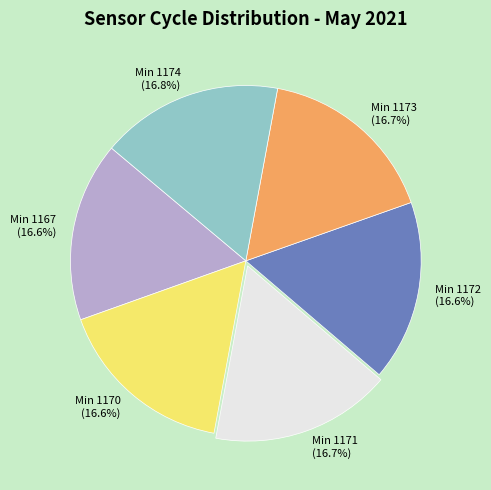

Does any single category account for the majority?

No